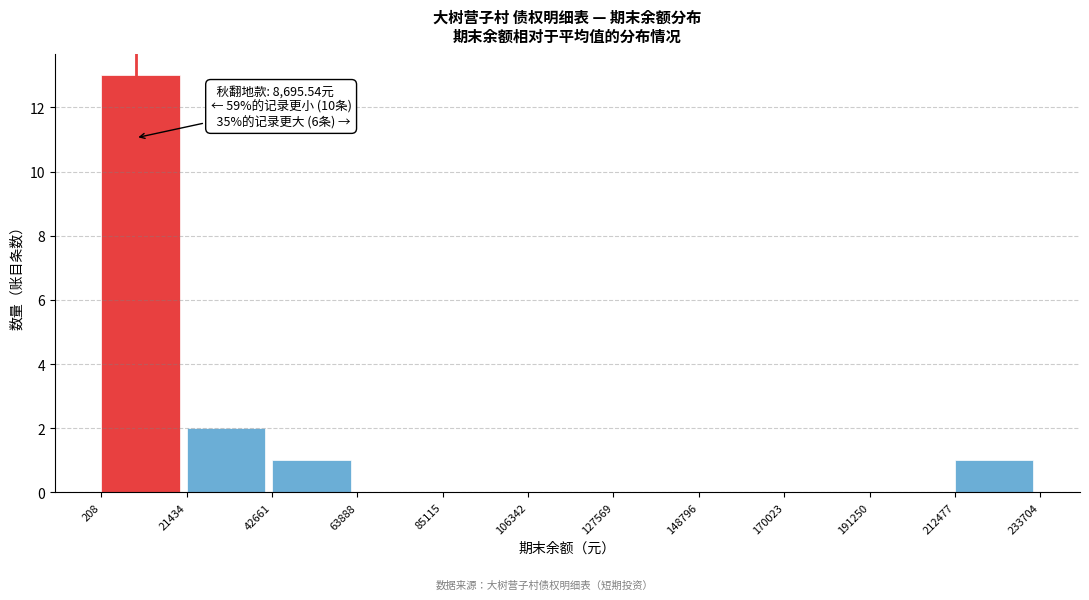

Over which range of the x-axis is the bar tallest?

208 to 21434